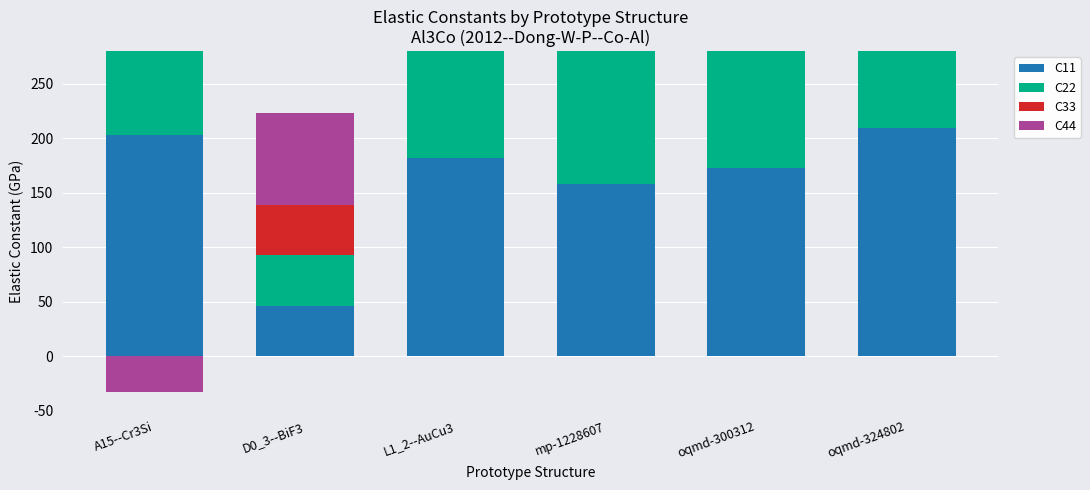

Is the value of C33 at oqmd-324802 greater than the value of C22 at D0_3--BiF3?

Yes